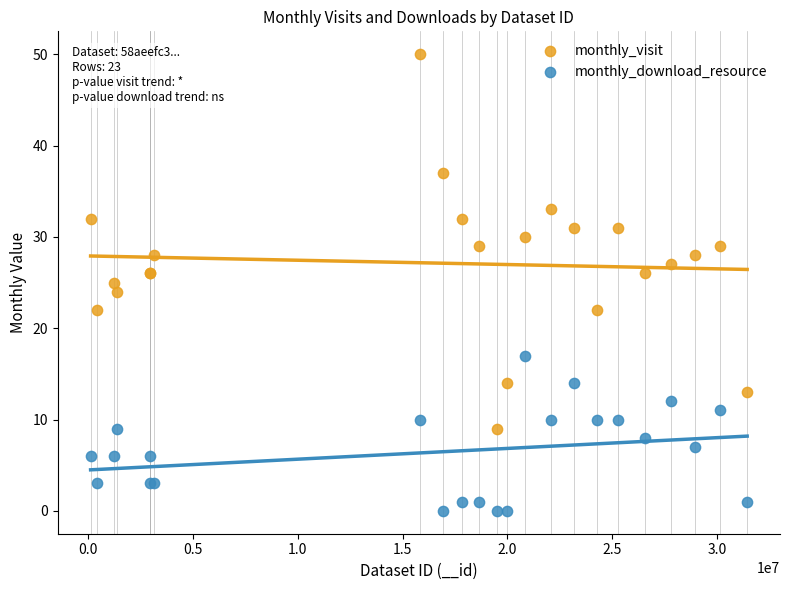

Which series reaches the maximum Y coordinate?

monthly_visit